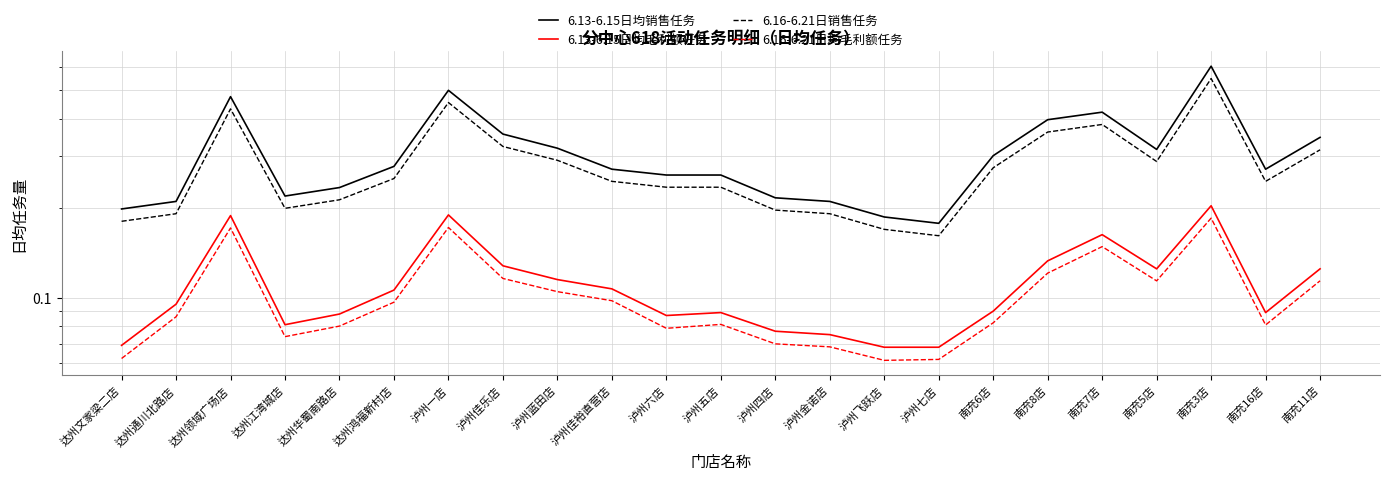

Between 达州领域广场店 and 泸州四店, which series saw the biggest shift?

6.13-6.15日均销售任务